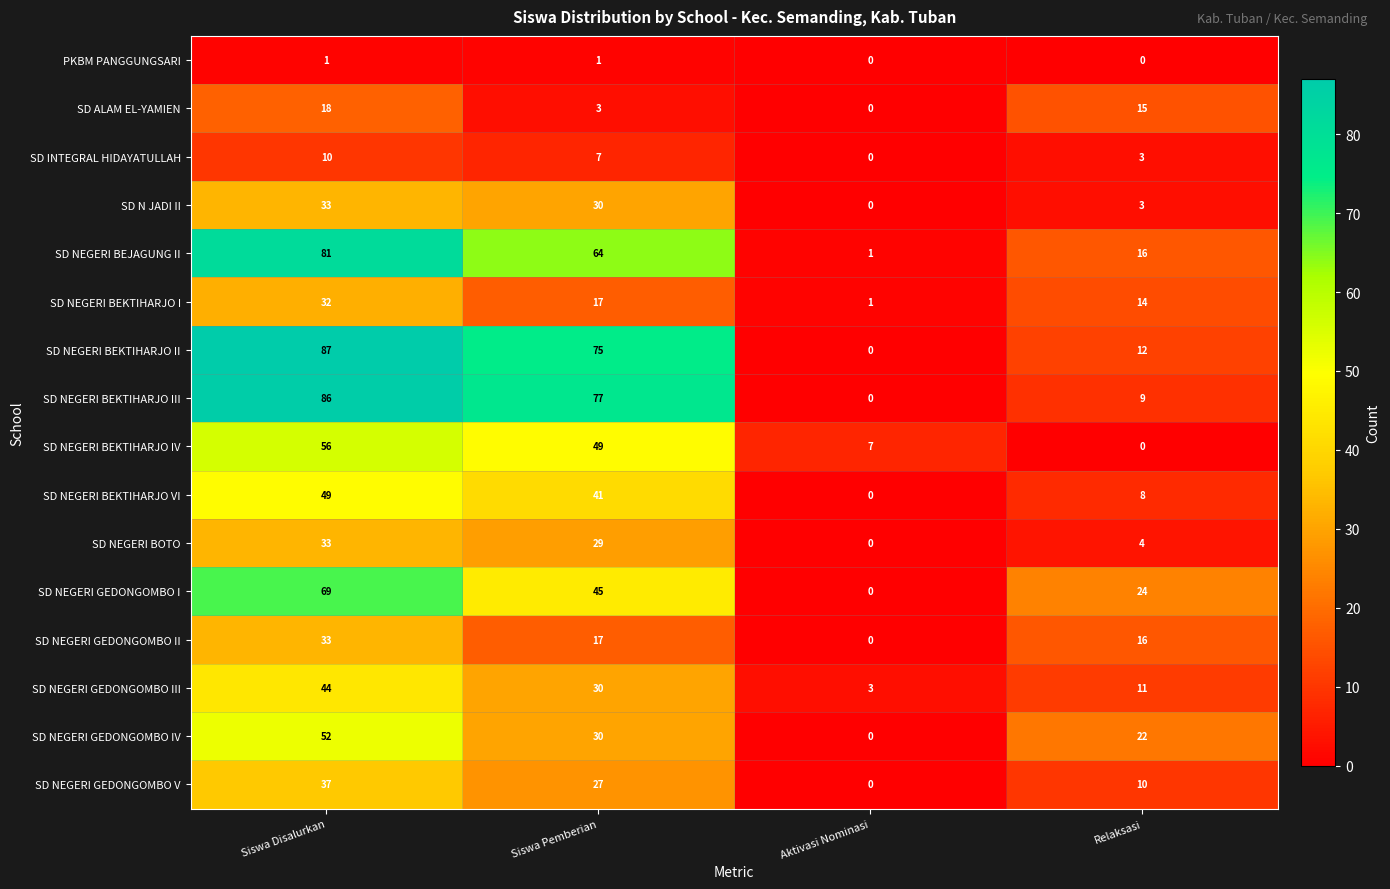

Count the SD INTEGRAL HIDAYATULLAH values in the range 3 to 10.

3